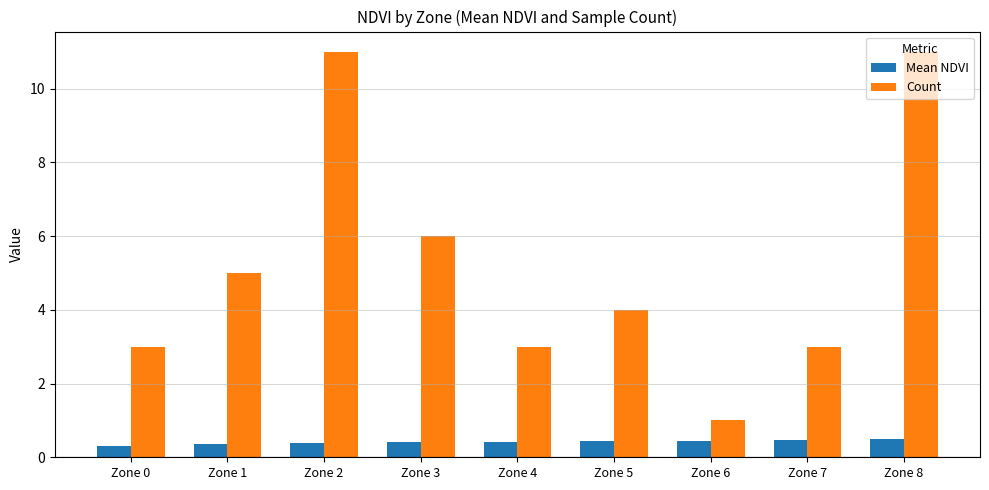

Is the value of Count at Zone 8 greater than the value of Mean NDVI at Zone 1?

Yes